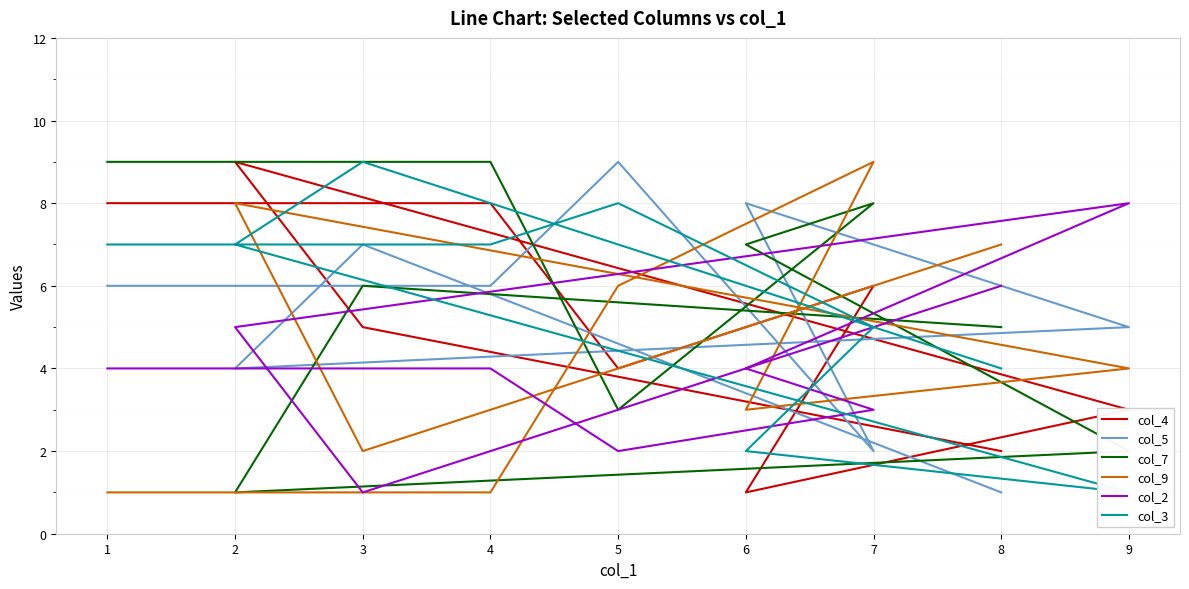

True or false: col_5 has a value of 3 at 7.

False